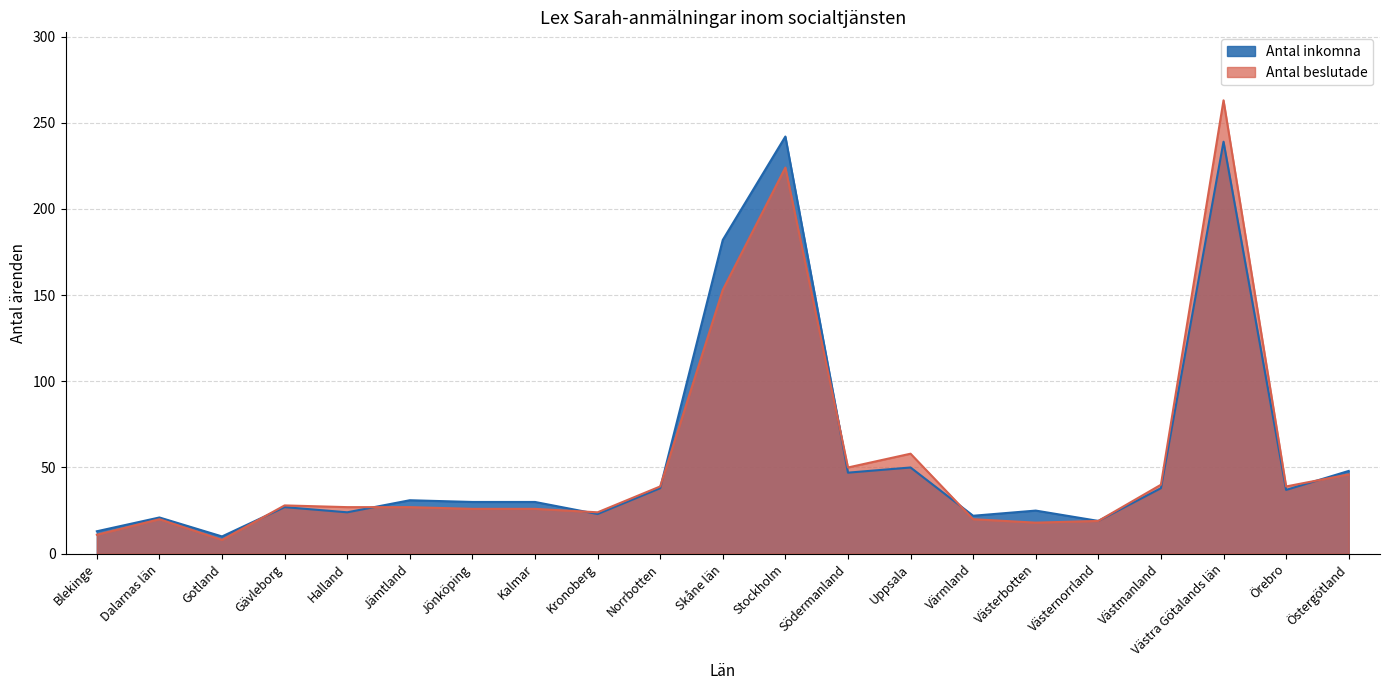

Is the value of Antal inkomna at Uppsala greater than the value of Antal beslutade at Skåne län?

No